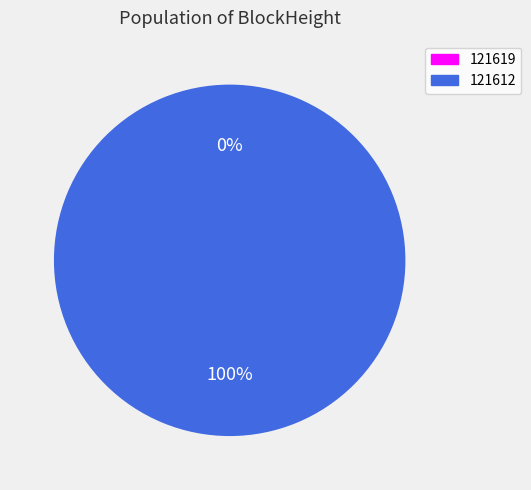

True or false: 121612 accounts for 90% of the total.

False